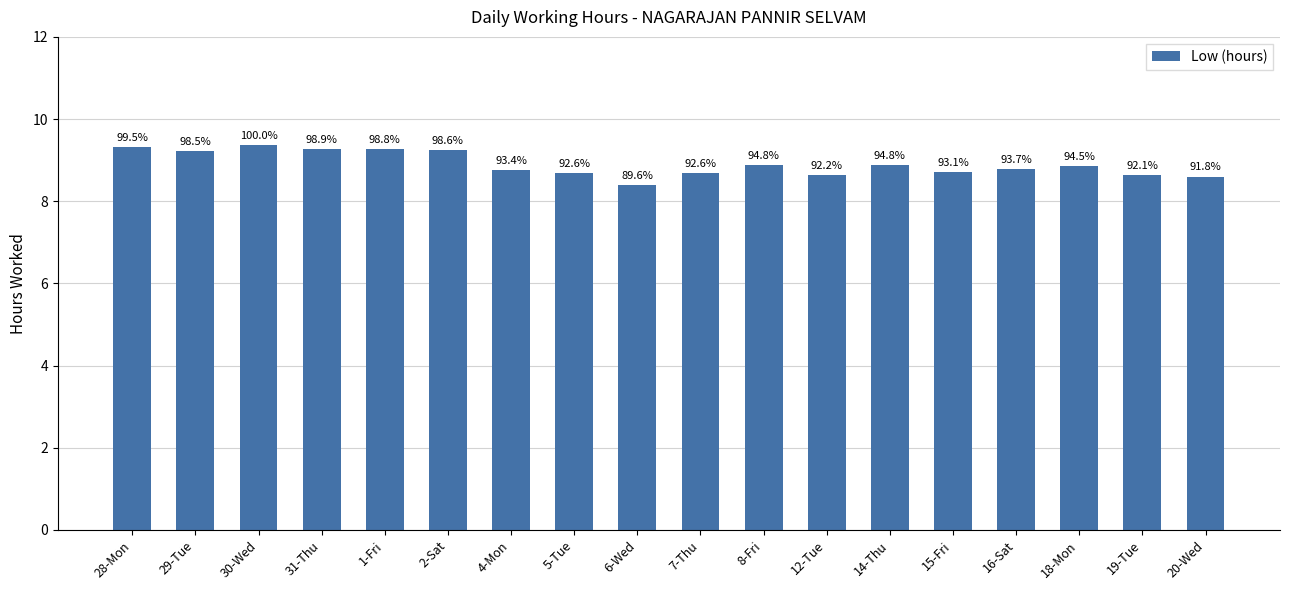

Are the bars horizontal?

No